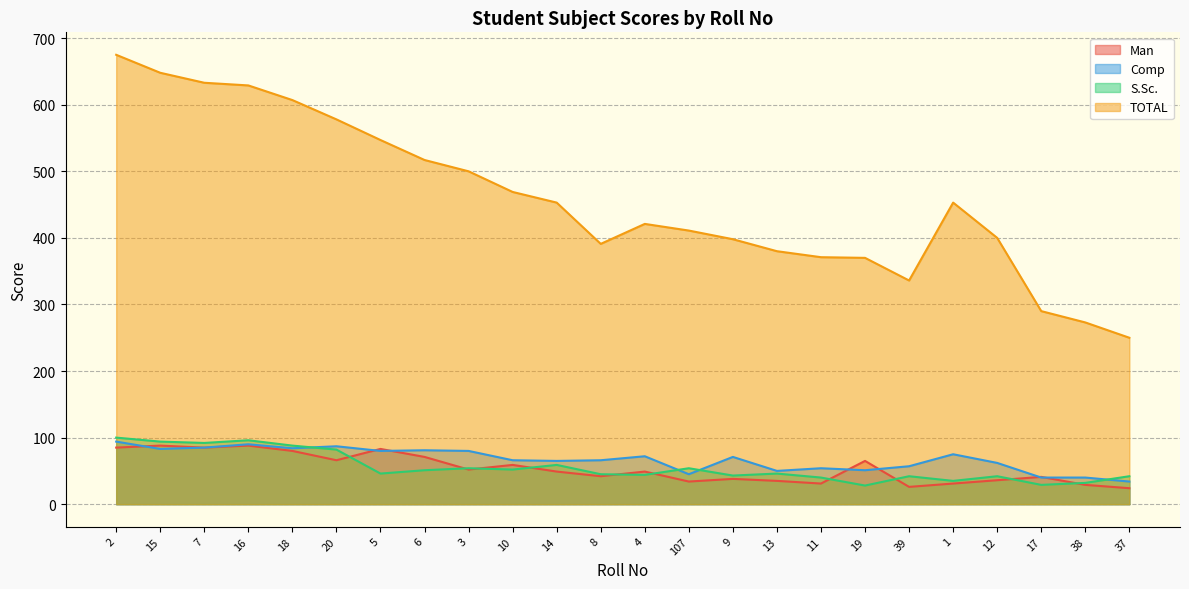

Rank the series at 14 from highest to lowest value.

TOTAL, Comp, S.Sc., Man